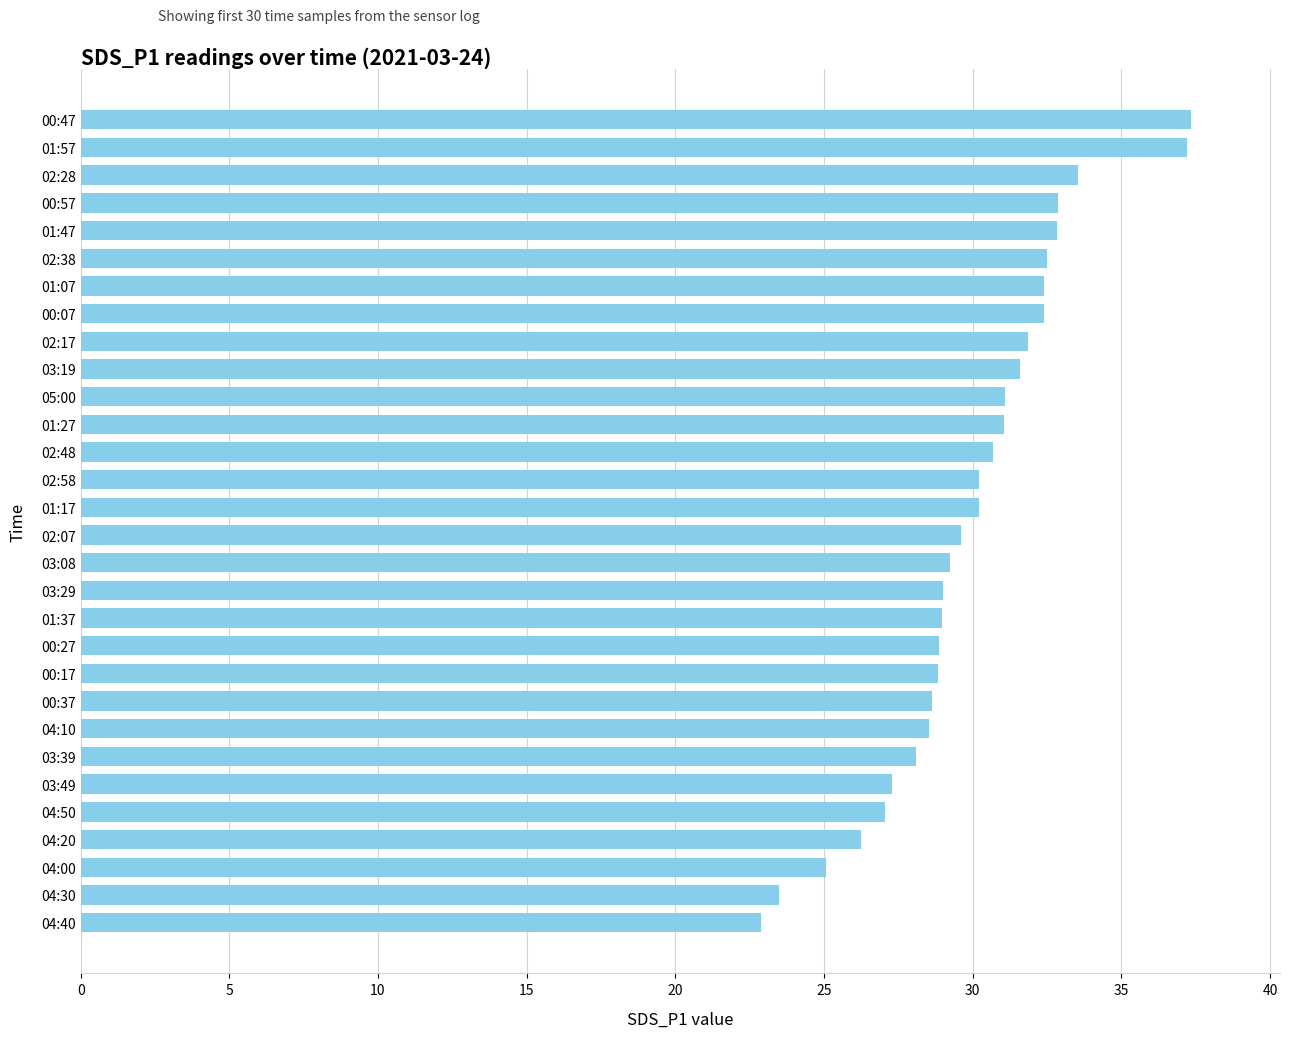

How many series are shown in this chart?

1